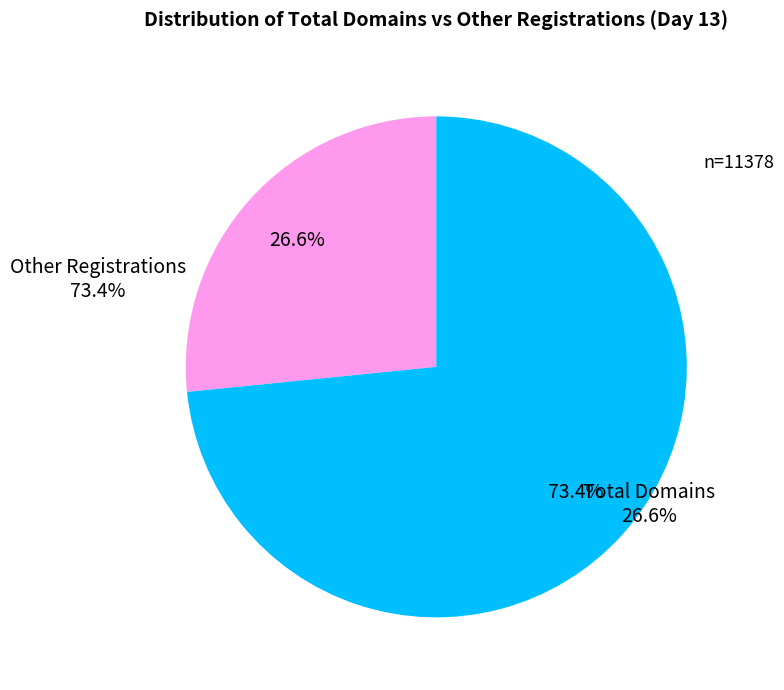

What is the smallest slice in the pie chart?

Total Domains